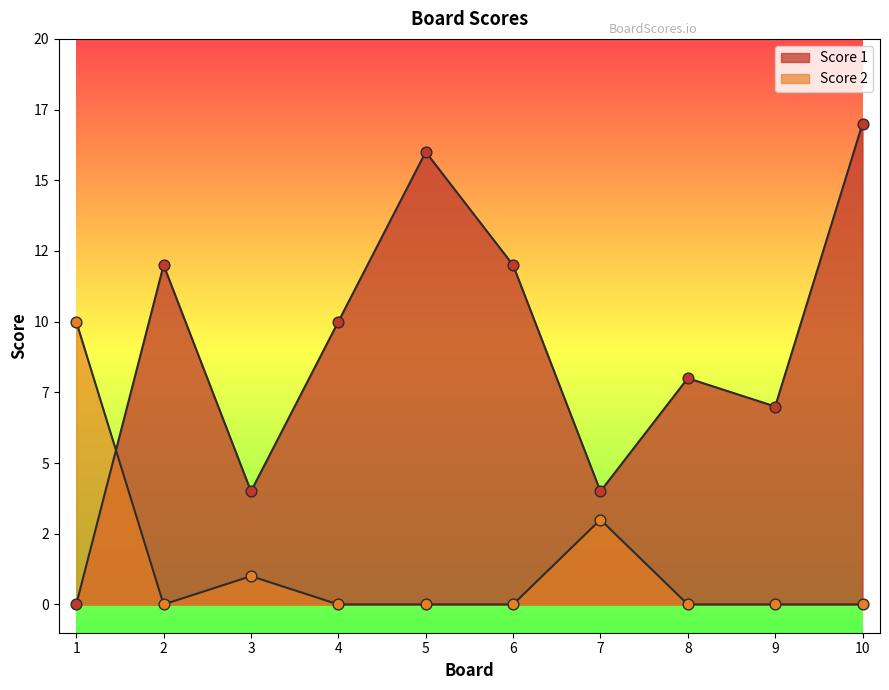

What are all the series names shown in the legend?

Score 1, Score 2